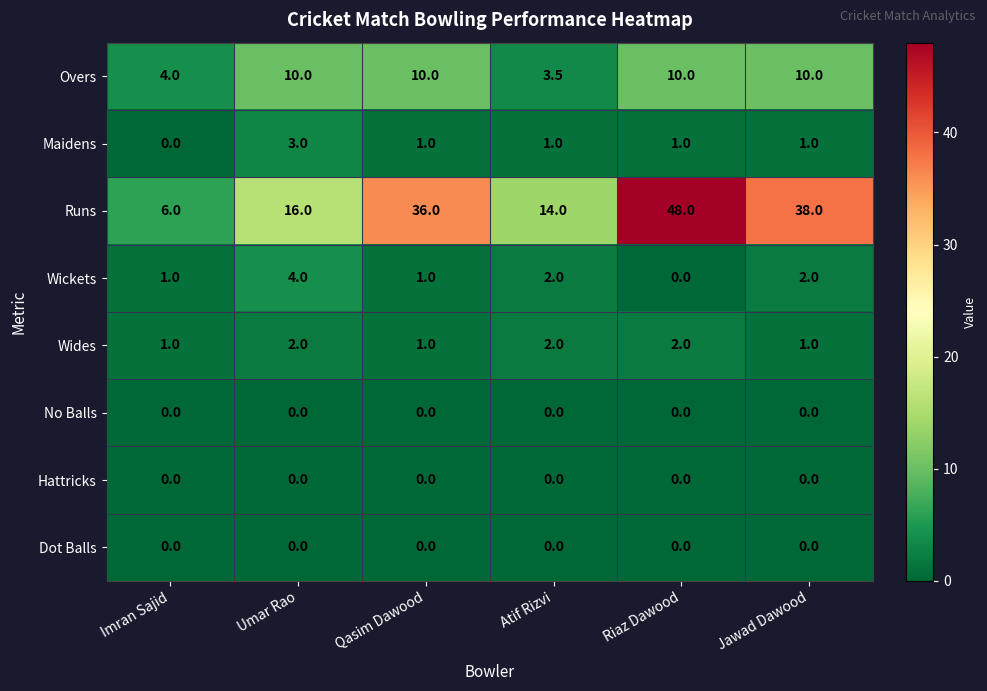

Is it true that Wickets equals 4.0 at Umar Rao?

True